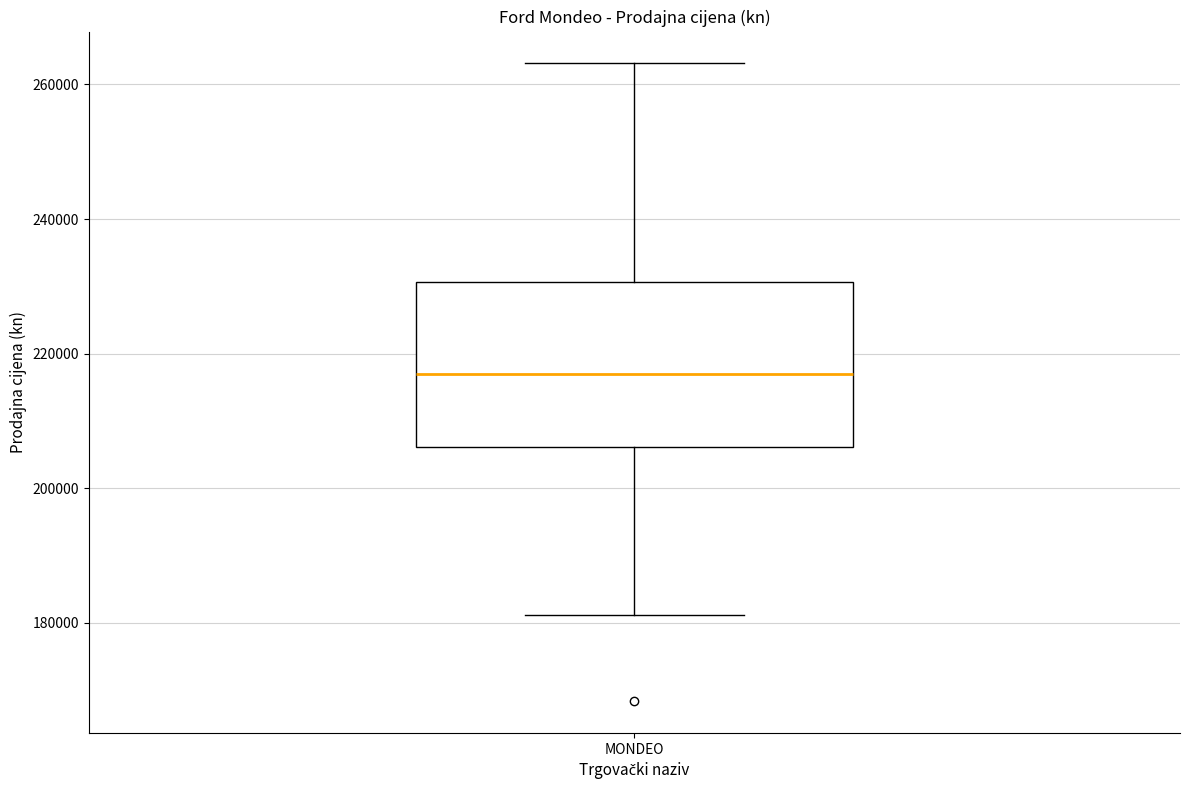

Where does the upper whisker of the box for MONDEO end on the y-axis? The values are not printed on the chart, so give them approximately, as read against the axis.

264000